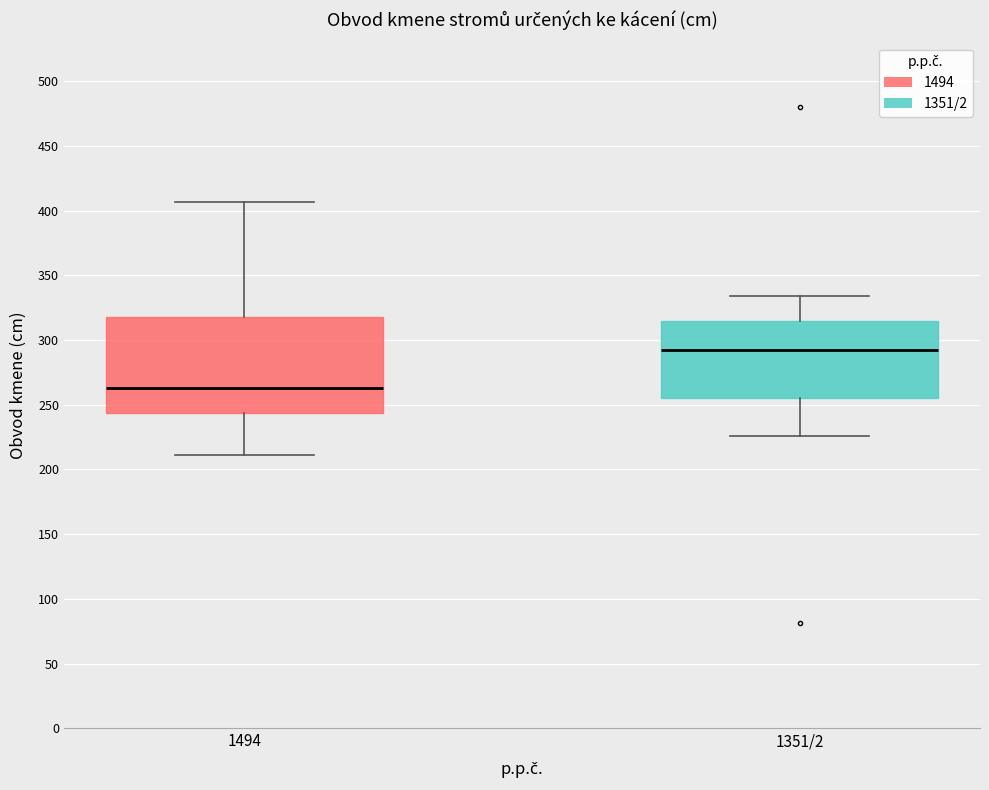

Which box is the tallest, from its lower edge to its upper edge?

1494